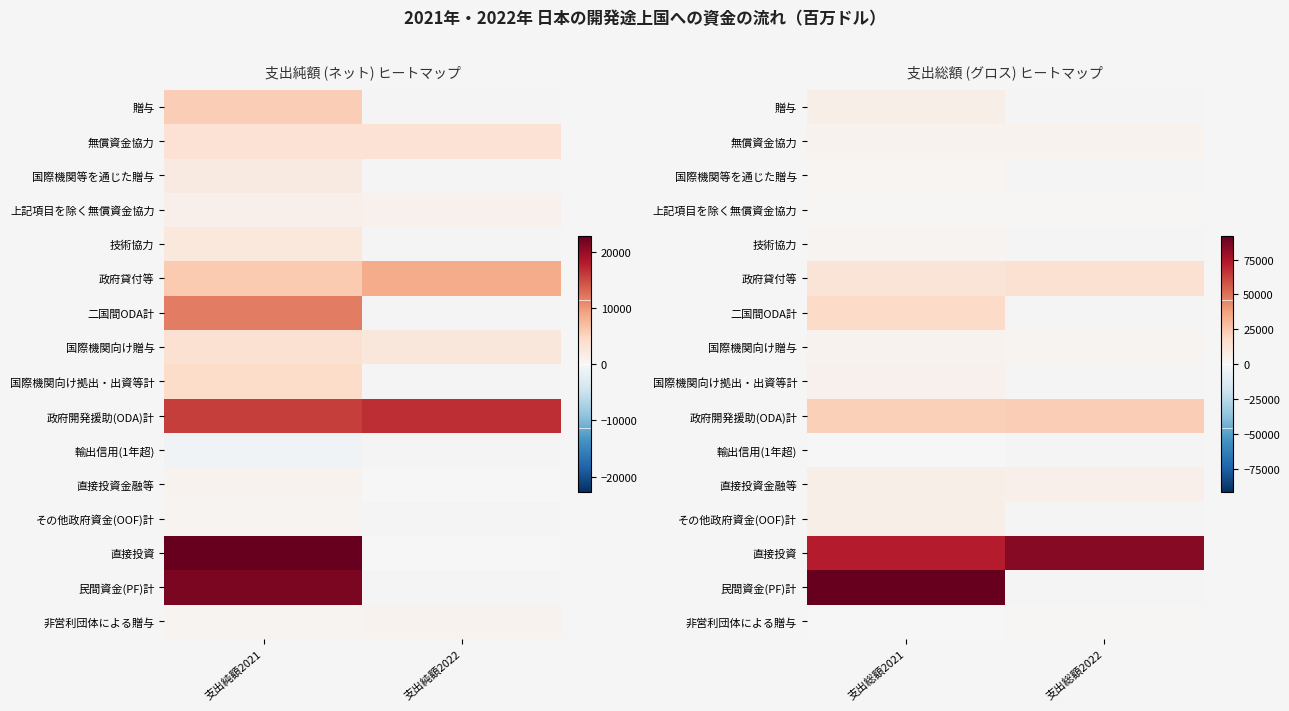

Rank the series at 支出総額2022 from lowest to highest value.

輸出信用(1年超), 非営利団体による贈与, 上記項目を除く無償資金協力, 国際機関等を通じた贈与, 技術協力, 国際機関向け贈与, 国際機関向け拠出・出資等計, 無償資金協力, 直接投資金融等, その他政府資金(OOF)計, 贈与, 政府貸付等, 二国間ODA計, 政府開発援助(ODA)計, 直接投資, 民間資金(PF)計